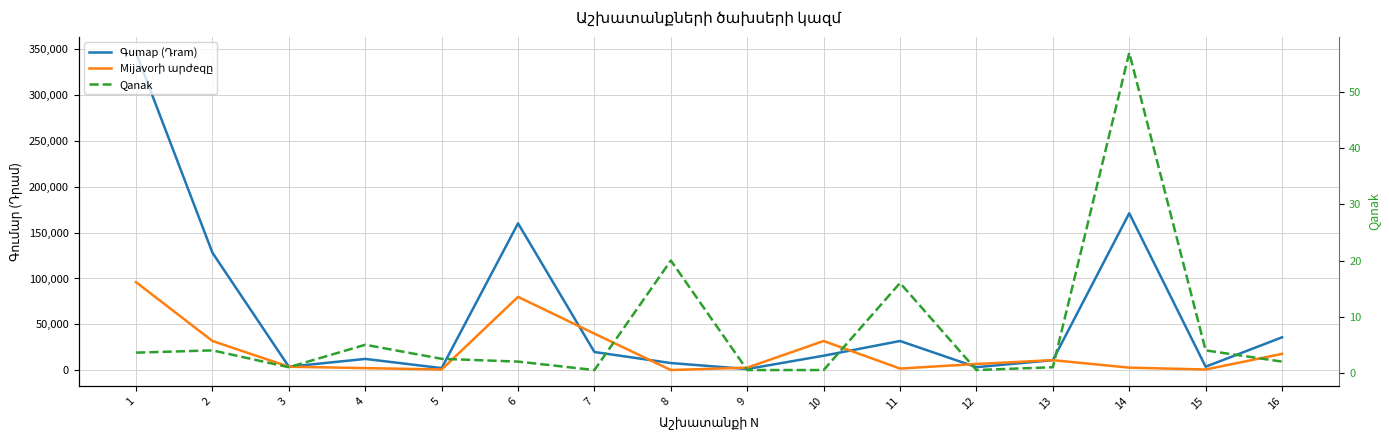

Where is the first local maximum for Mijavorի արժeqը?

6